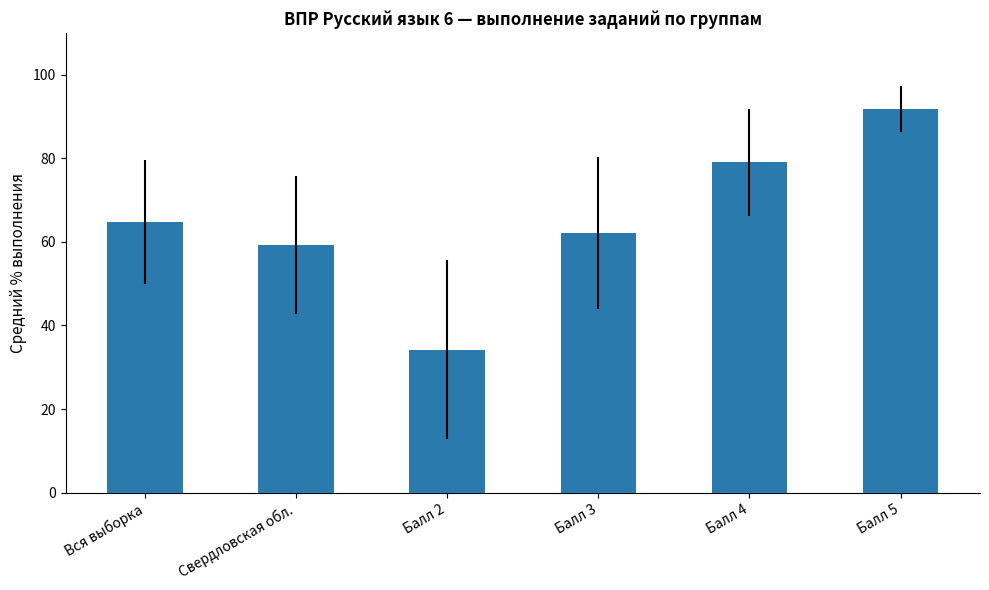

What is the smallest value displayed?

34.2